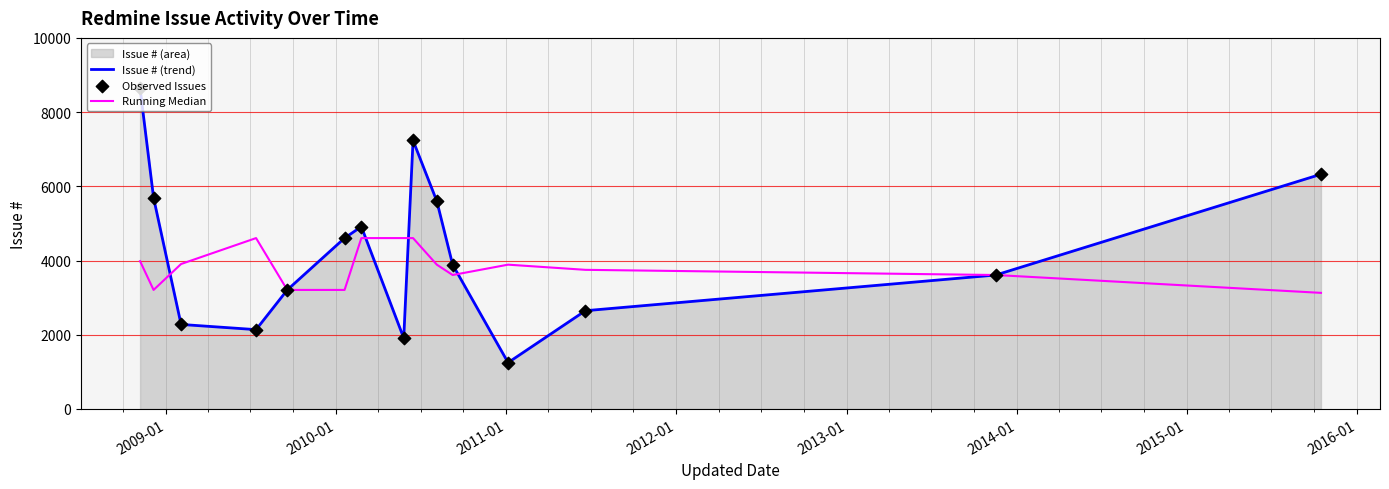

Which series has the widest spread of Y values?

Issue # (trend)